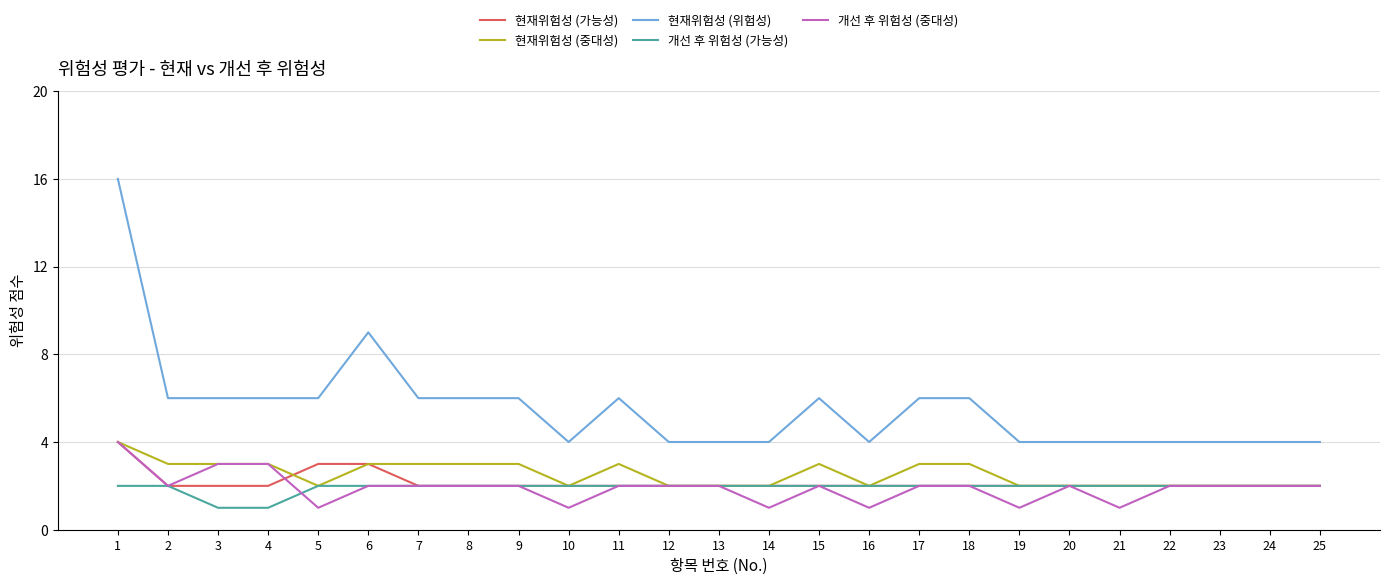

Reading left to right, extract all data points from this chart.

현재위험성 (가능성): 1=4	2=2	3=2	4=2	5=3	6=3	7=2	8=2	9=2	10=2	11=2	12=2	13=2	14=2	15=2	16=2	17=2	18=2	19=2	20=2	21=2	22=2	23=2	24=2	25=2
현재위험성 (중대성): 1=4	2=3	3=3	4=3	5=2	6=3	7=3	8=3	9=3	10=2	11=3	12=2	13=2	14=2	15=3	16=2	17=3	18=3	19=2	20=2	21=2	22=2	23=2	24=2	25=2
현재위험성 (위험성): 1=16	2=6	3=6	4=6	5=6	6=9	7=6	8=6	9=6	10=4	11=6	12=4	13=4	14=4	15=6	16=4	17=6	18=6	19=4	20=4	21=4	22=4	23=4	24=4	25=4
개선 후 위험성 (가능성): 1=2	2=2	3=1	4=1	5=2	6=2	7=2	8=2	9=2	10=2	11=2	12=2	13=2	14=2	15=2	16=2	17=2	18=2	19=2	20=2	21=2	22=2	23=2	24=2	25=2
개선 후 위험성 (중대성): 1=4	2=2	3=3	4=3	5=1	6=2	7=2	8=2	9=2	10=1	11=2	12=2	13=2	14=1	15=2	16=1	17=2	18=2	19=1	20=2	21=1	22=2	23=2	24=2	25=2